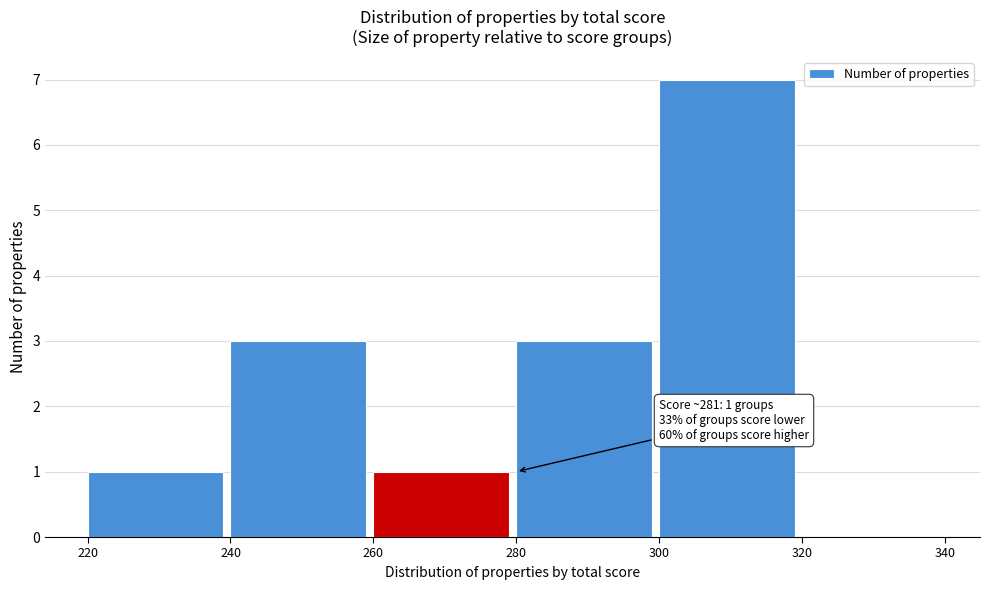

Over which range of the x-axis is the bar tallest?

300 to 320